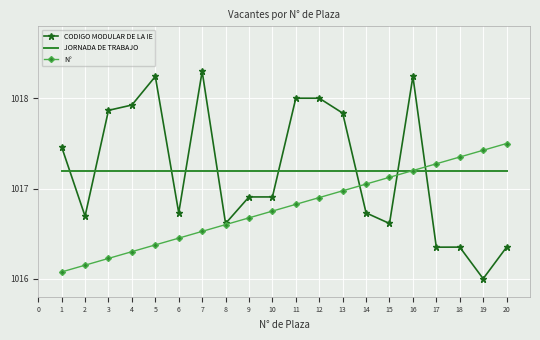

What is the approximate value of CODIGO MODULAR DE LA IE at 10?

1016.9